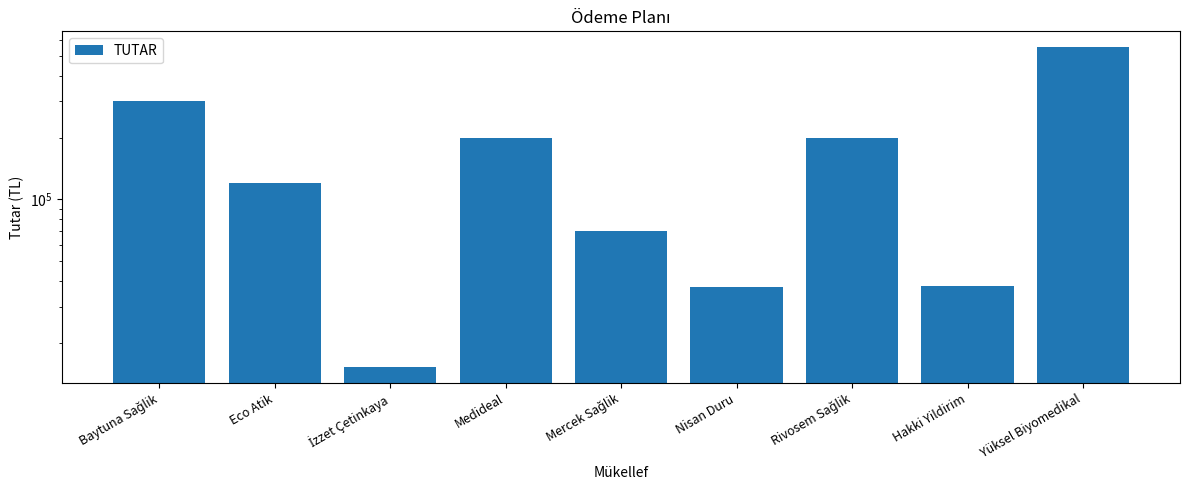

What is the change in value from Rivosem Sağlik to Hakki Yildirim?

-162181.8